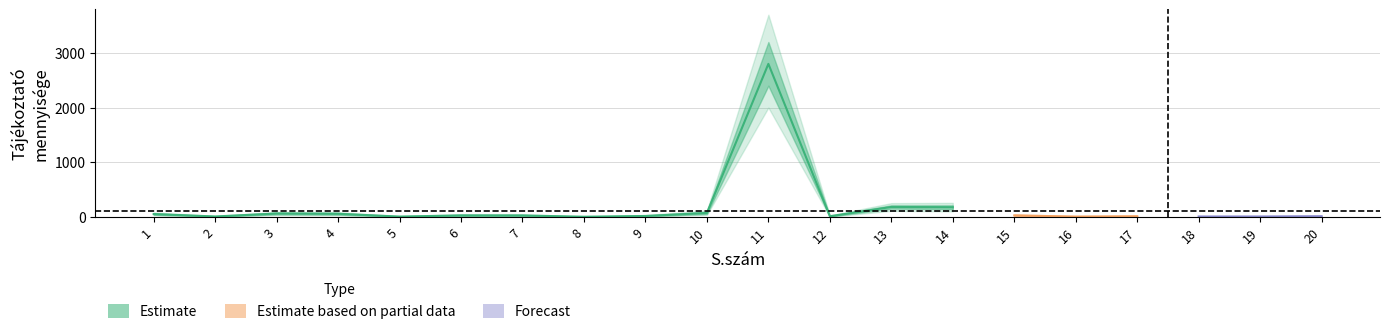

Reading left to right, what are all the values shown in this chart?

s_num: 1	2	3	4	5	6	7	8	9	10	11	12	13	14	15	16	17	18	19	20
quantity: 50	6	60	55	4	25	24	1	15	70	2800	10	180	175	25	4	10	5	5	10
qty_upper1: 65	9	75	70	7	35	34	3	22	90	3200	16	210	210	35	7	15	9	9	16
qty_lower1: 38	3	45	40	2	16	15	0	9	52	2400	5	150	140	16	2	6	2	2	5
qty_upper2: 80	13	90	85	12	48	48	6	32	115	3700	24	250	255	48	12	22	15	15	24
qty_lower2: 25	1	30	25	0	8	6	0	4	35	2000	1	110	100	8	0	2	0	0	1